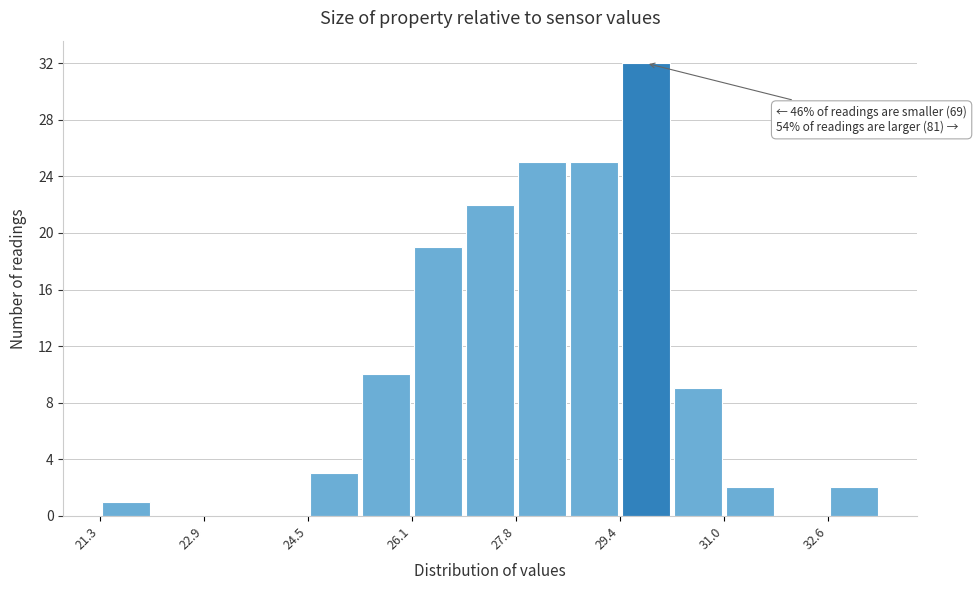

Which range on the x-axis has the tallest bar?

29.4 to 30.2